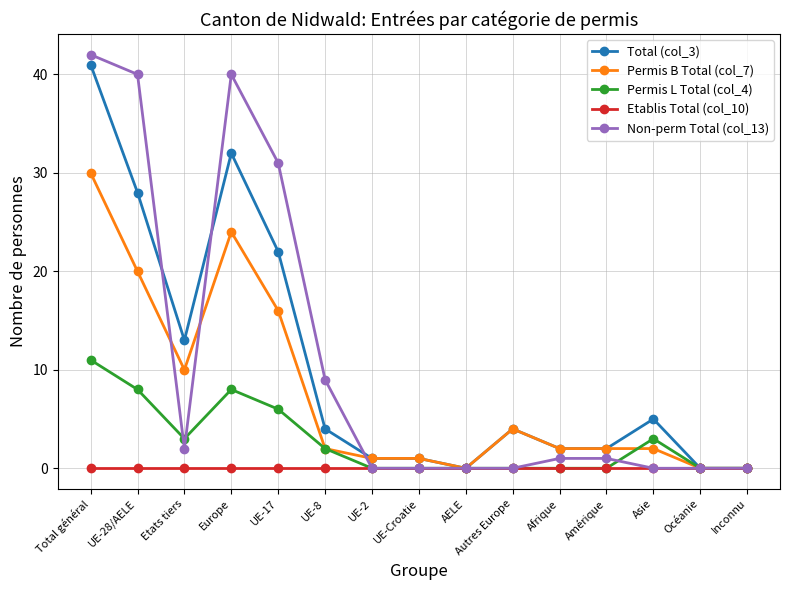

Reading left to right, what are all the values shown in this chart?

Total (col_3): Total général=41	UE-28/AELE=28	Etats tiers=13	Europe=32	UE-17=22	UE-8=4	UE-2=1	UE-Croatie=1	AELE=0	Autres Europe=4	Afrique=2	Amérique=2	Asie=5	Océanie=0	Inconnu=0
Permis B Total (col_7): Total général=30	UE-28/AELE=20	Etats tiers=10	Europe=24	UE-17=16	UE-8=2	UE-2=1	UE-Croatie=1	AELE=0	Autres Europe=4	Afrique=2	Amérique=2	Asie=2	Océanie=0	Inconnu=0
Permis L Total (col_4): Total général=11	UE-28/AELE=8	Etats tiers=3	Europe=8	UE-17=6	UE-8=2	UE-2=0	UE-Croatie=0	AELE=0	Autres Europe=0	Afrique=0	Amérique=0	Asie=3	Océanie=0	Inconnu=0
Etablis Total (col_10): Total général=0	UE-28/AELE=0	Etats tiers=0	Europe=0	UE-17=0	UE-8=0	UE-2=0	UE-Croatie=0	AELE=0	Autres Europe=0	Afrique=0	Amérique=0	Asie=0	Océanie=0	Inconnu=0
Non-perm Total (col_13): Total général=42	UE-28/AELE=40	Etats tiers=2	Europe=40	UE-17=31	UE-8=9	UE-2=0	UE-Croatie=0	AELE=0	Autres Europe=0	Afrique=1	Amérique=1	Asie=0	Océanie=0	Inconnu=0